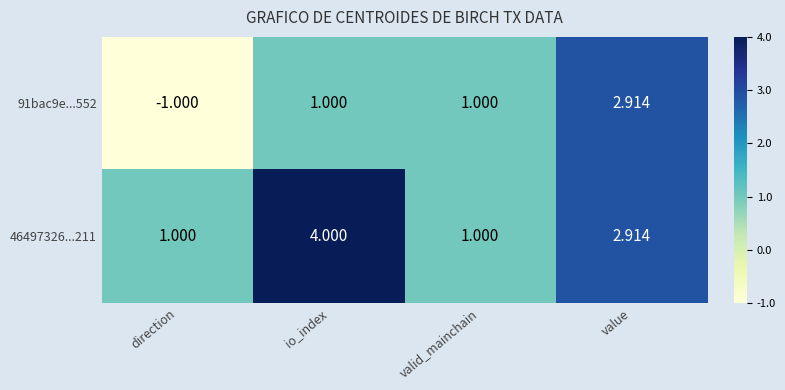

At which label is 46497326...211 closest to 2?

value